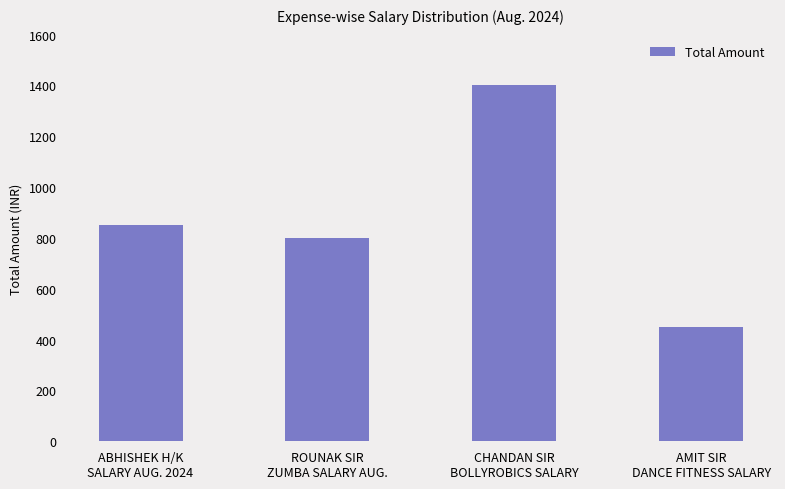

Does the chart contain stacked bars?

No